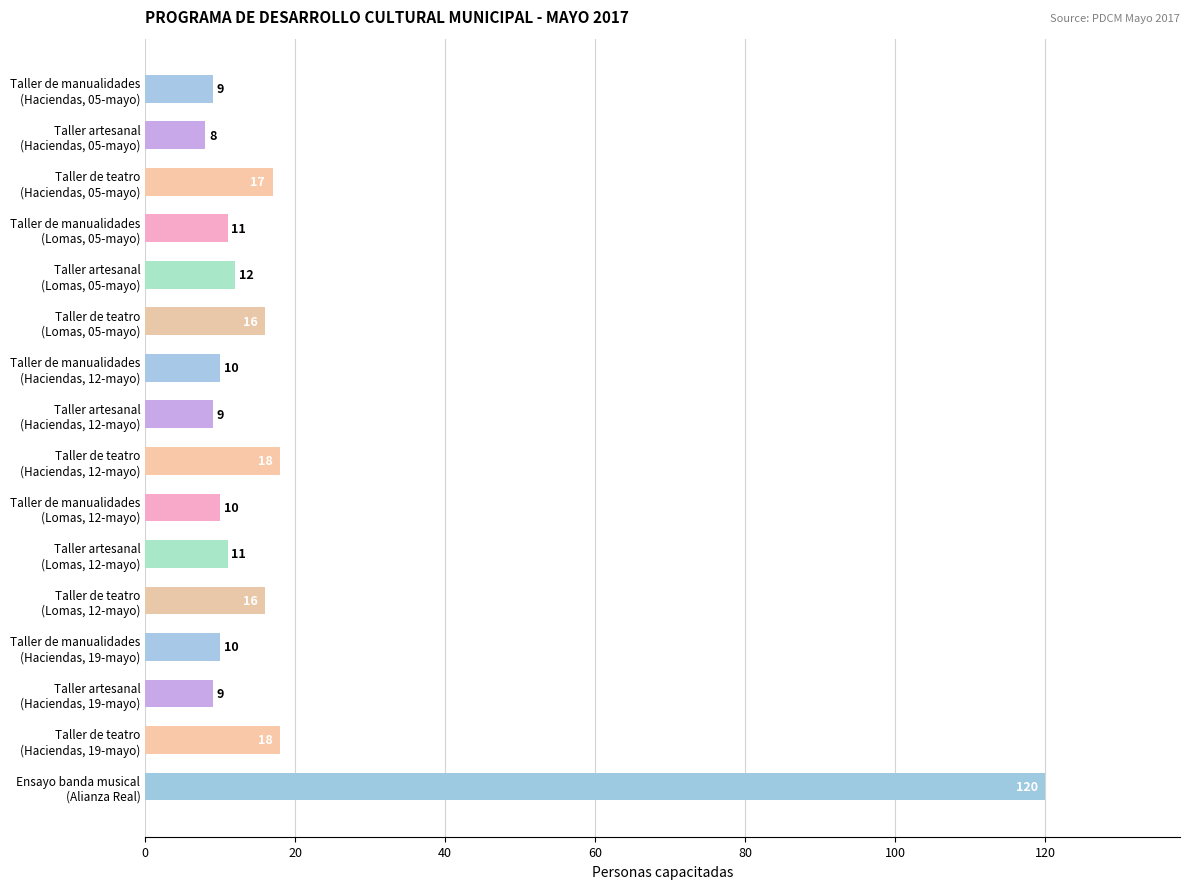

What is the value of the 9th bar from the top?

18